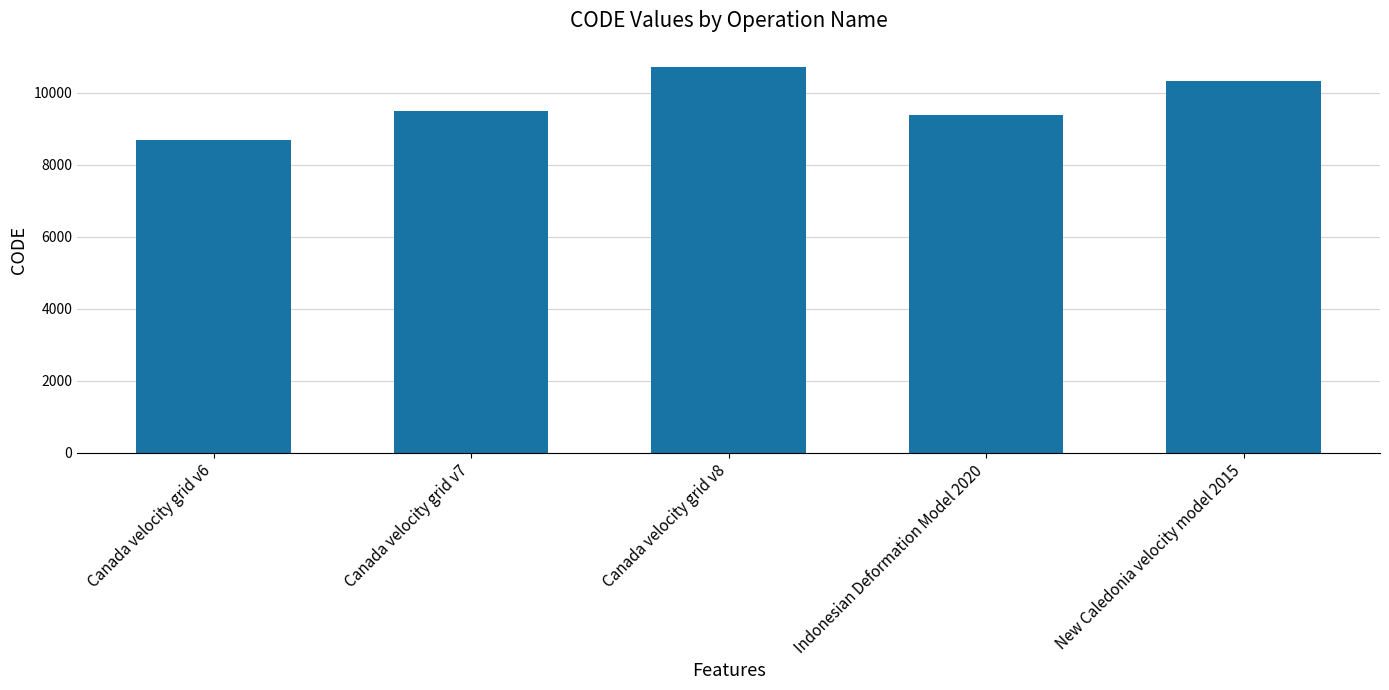

What value does the data have at New Caledonia velocity model 2015, to the nearest 10?

10320